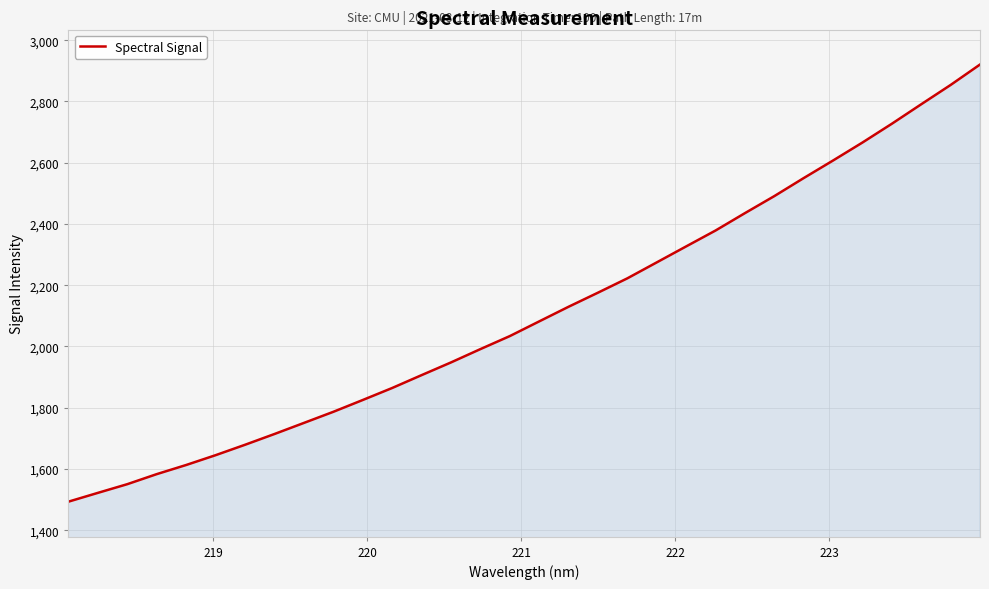

What is the maximum value shown in the chart?

2920.4